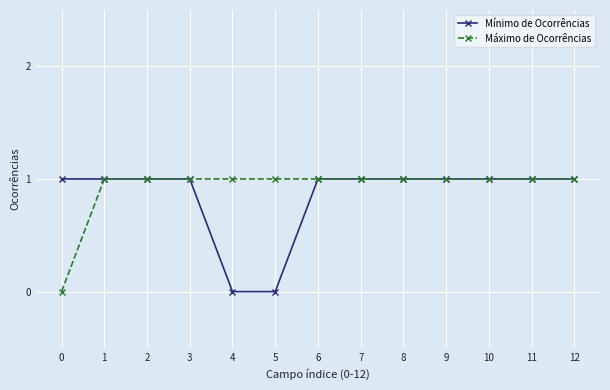

The value of Mínimo de Ocorrências at 4 is 0. True or false?

True